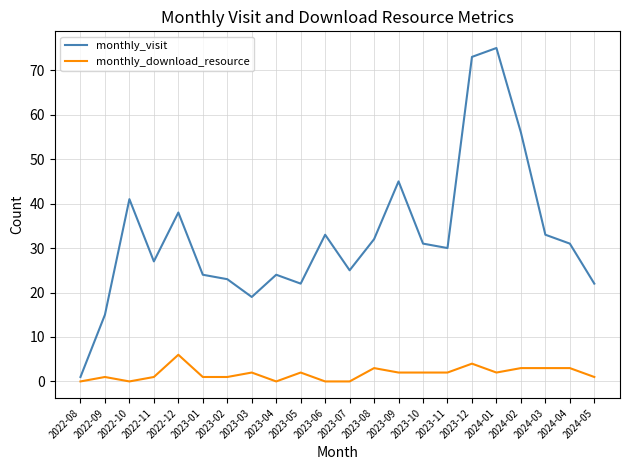

At 2023-09, list the series in order from smallest to largest.

monthly_download_resource, monthly_visit